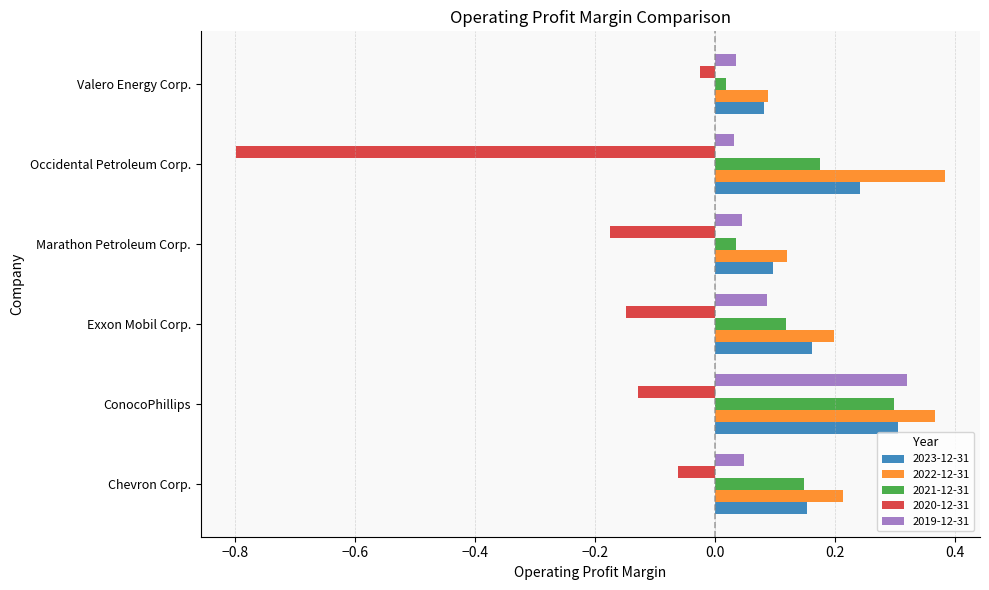

Is the value of 2022-12-31 at Exxon Mobil Corp. greater than the value of 2019-12-31 at Occidental Petroleum Corp.?

Yes